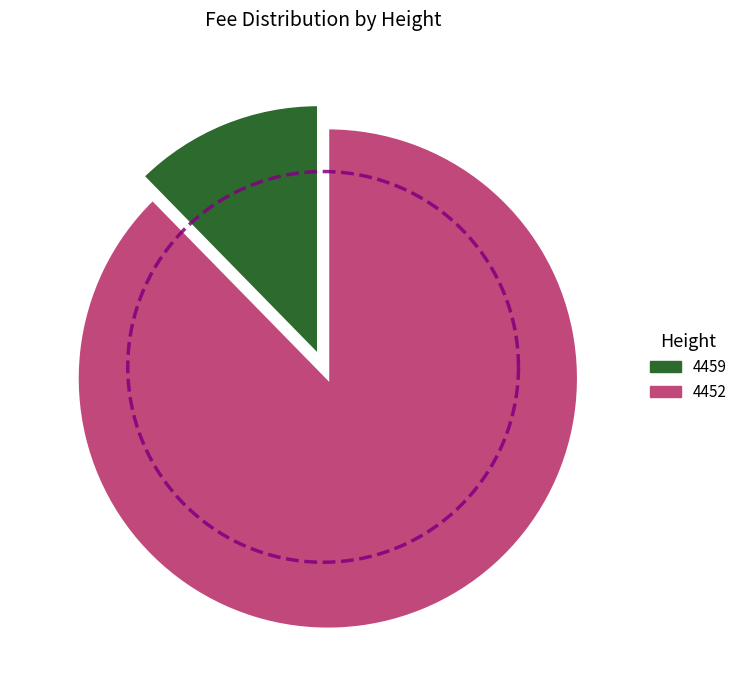

To the nearest percent, what is the combined percentage of 4452 and 4459?

100%